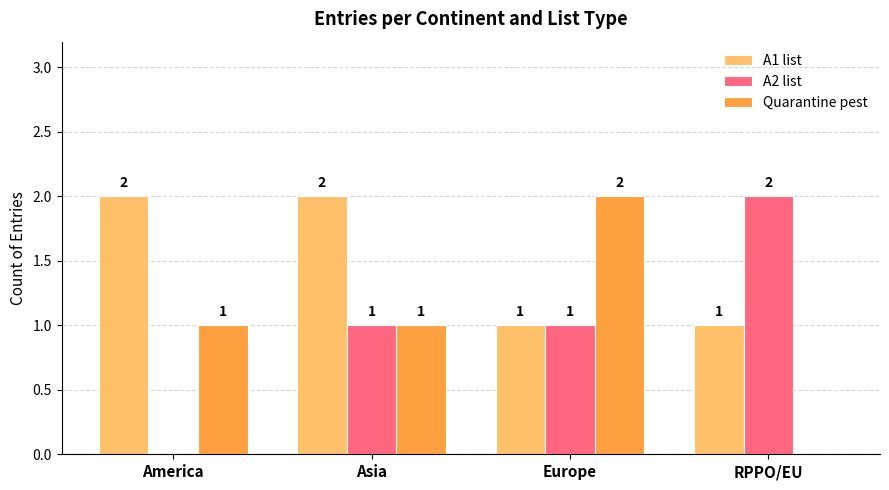

Reading left to right, list all the values displayed in this chart.

A1 list: 2	2	1	1
A2 list: 0	1	1	2
Quarantine pest: 1	1	2	0